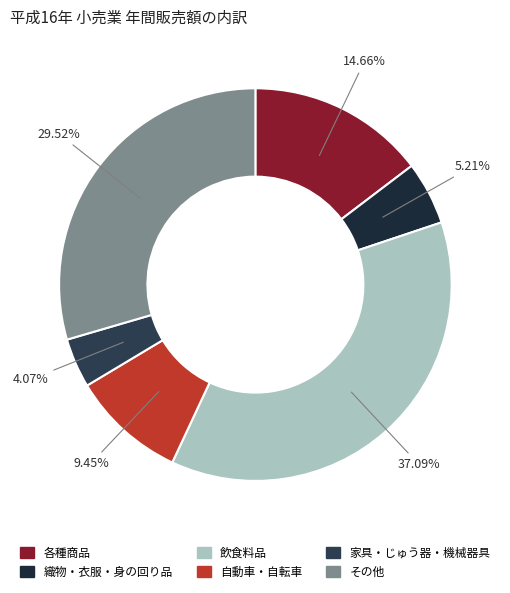

What percentage is the 自動車・自転車 slice, to the nearest percent?

9%